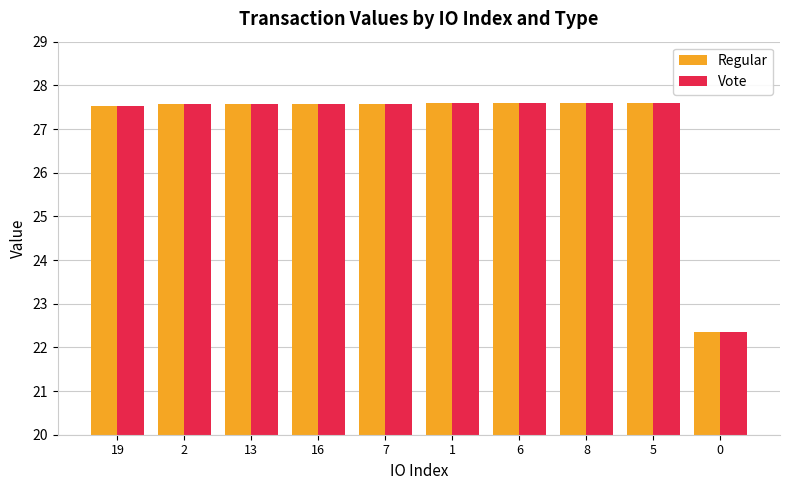

What position from the left is 1?

6